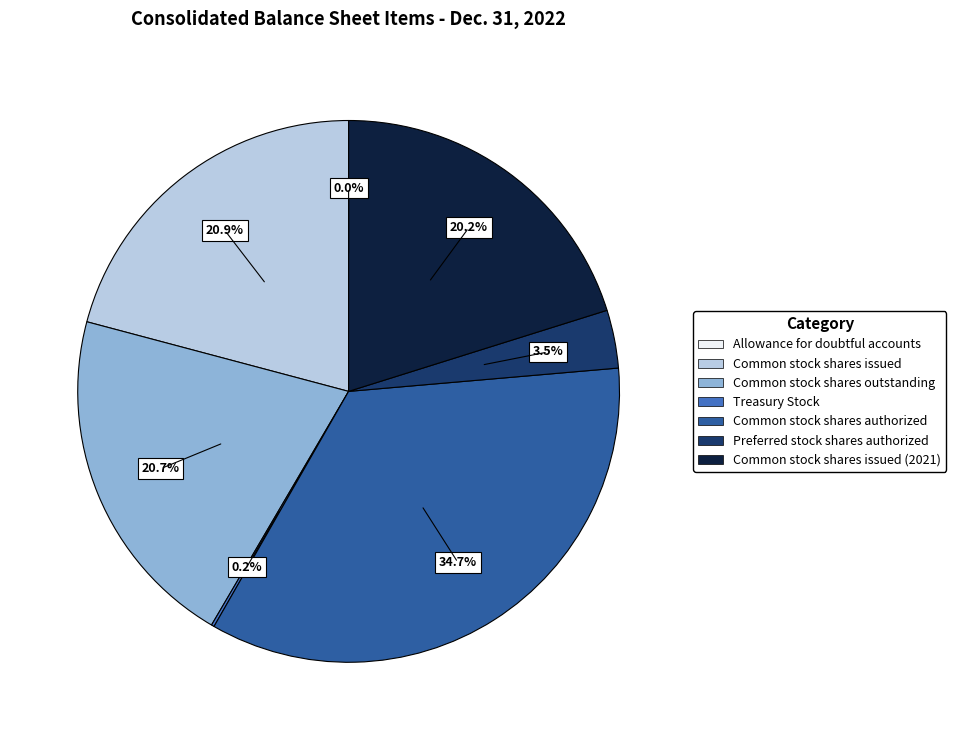

Is there any slice that represents more than half of the pie?

No